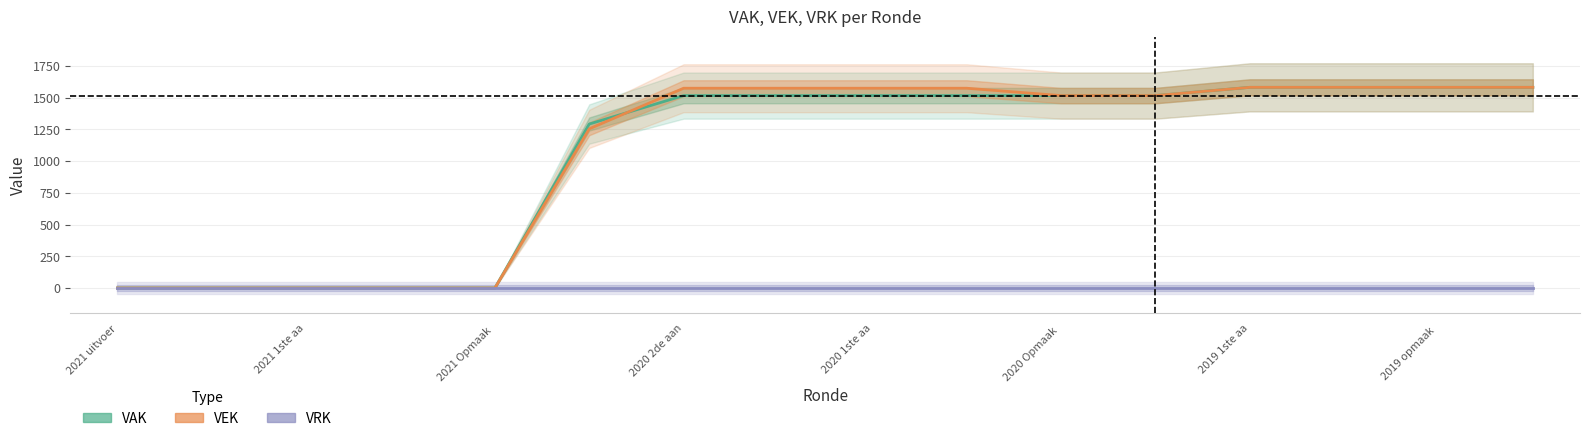

What is the total value across all series at 2020 Opmaak?

3032